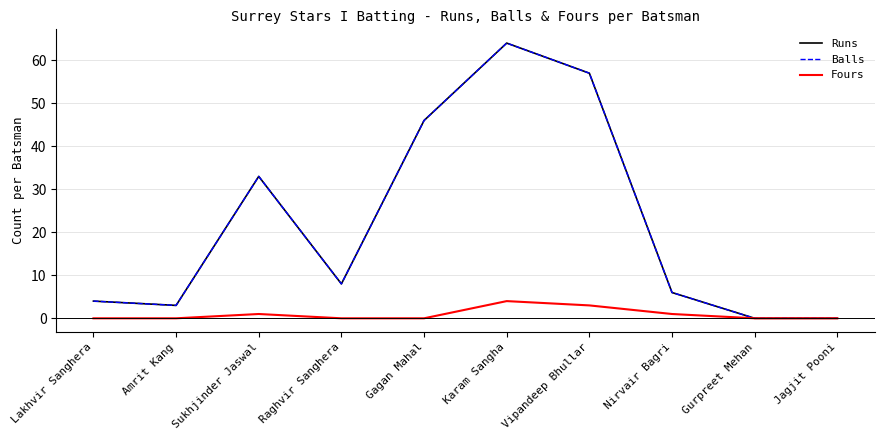

Does the chart display data point markers on the line(s)?

No